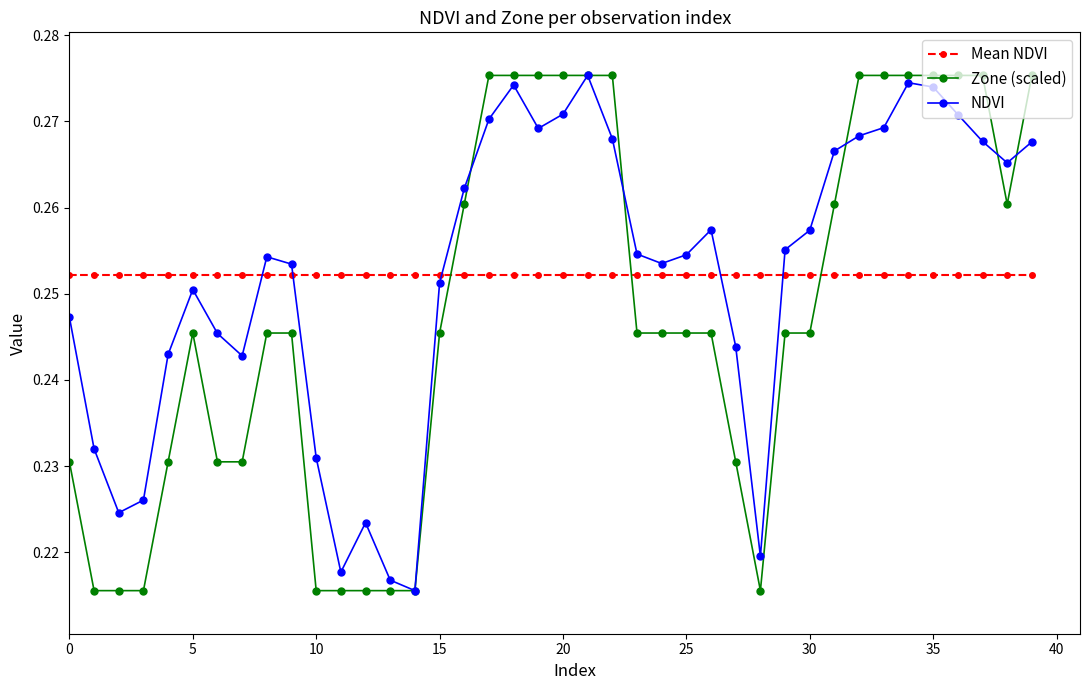

At how many categories does at least one series exceed 0?

40